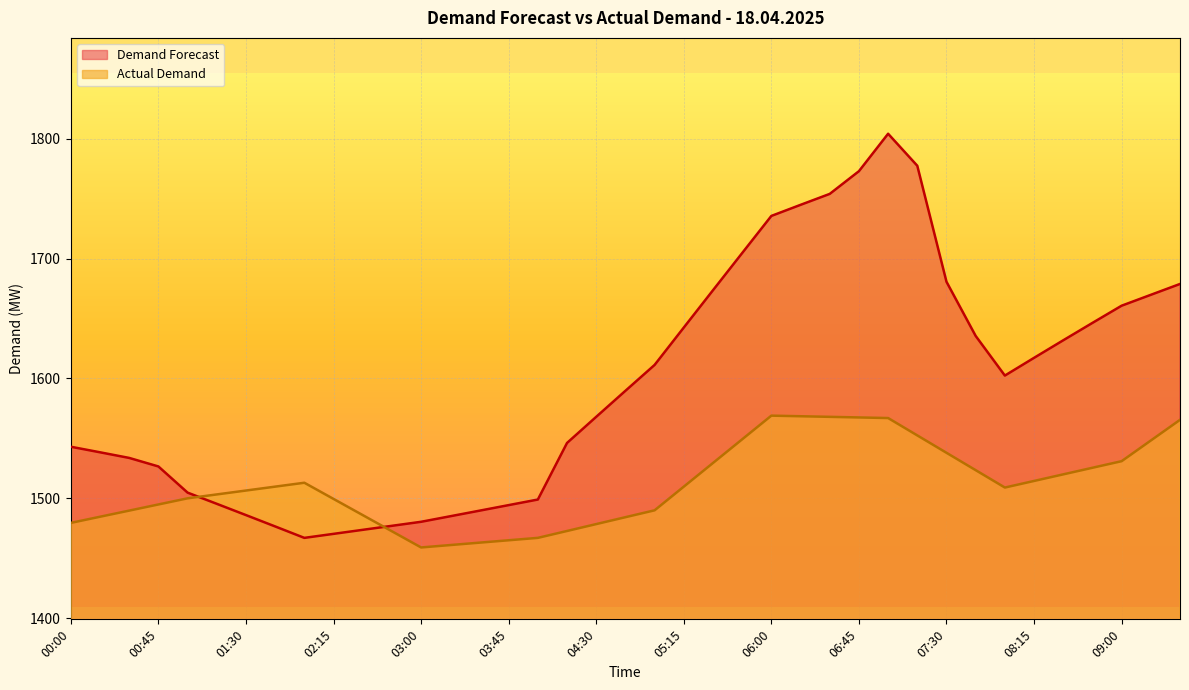

How many intersections are there between Demand Forecast and Actual Demand?

2